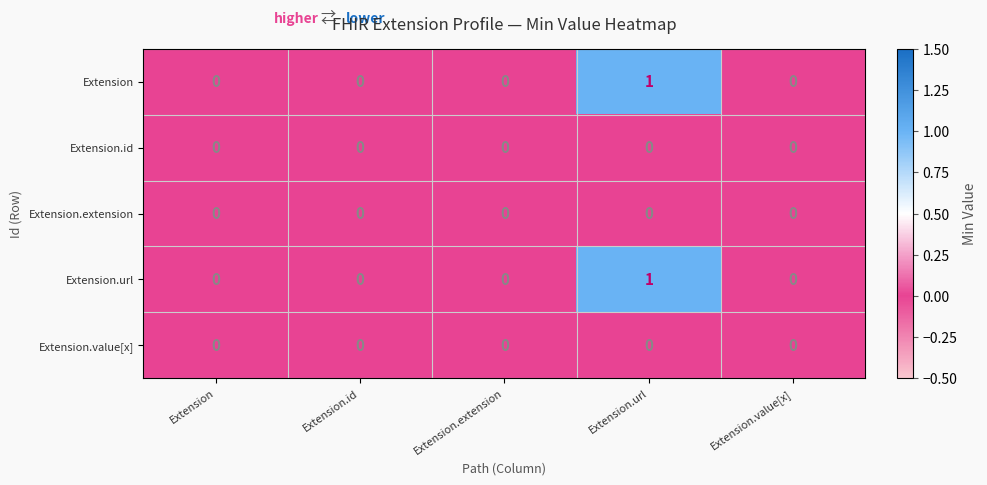

At which category does the chart reach its peak across all series?

Extension.url